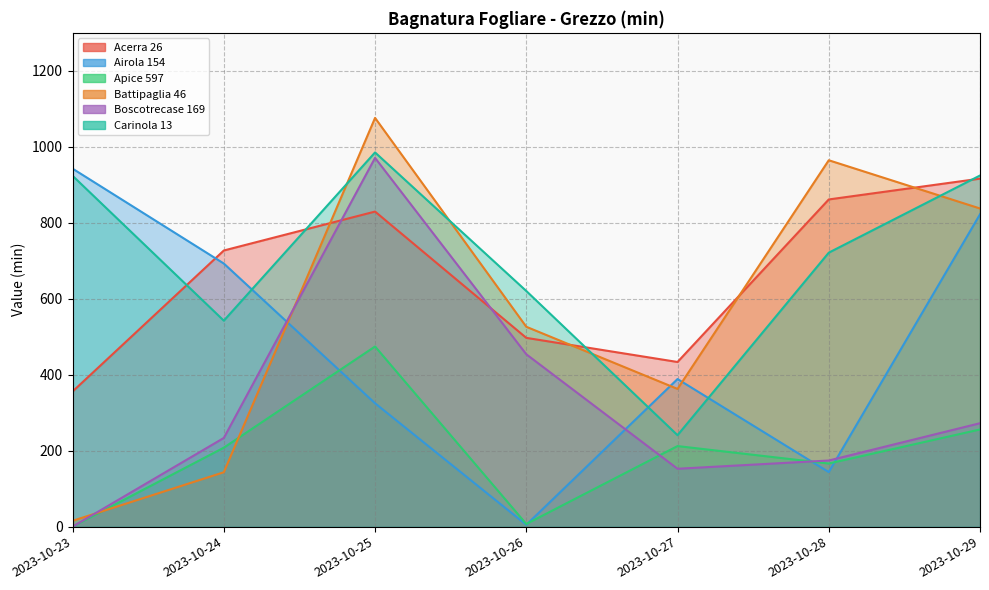

Where is the first local minimum for Apice 597?

2023-10-26